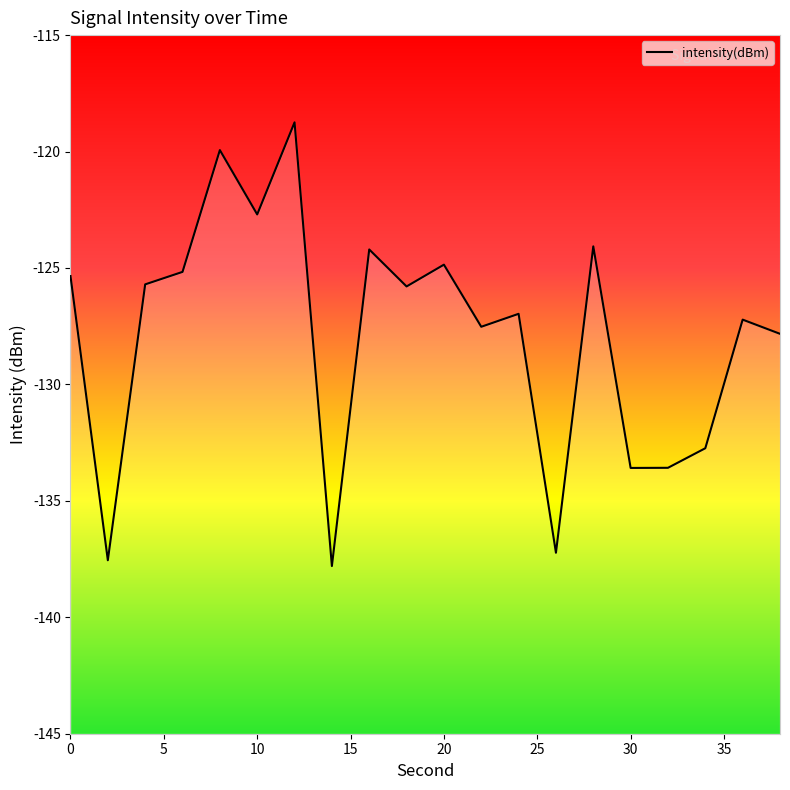

What is the smallest value displayed?

-137.8